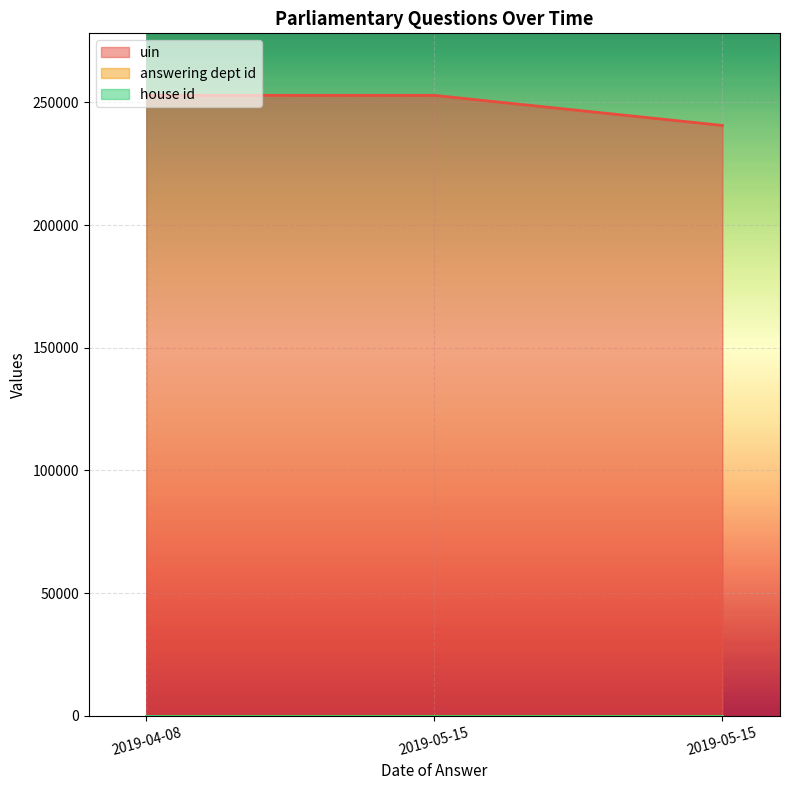

What is the sum of all answering dept id values?

51